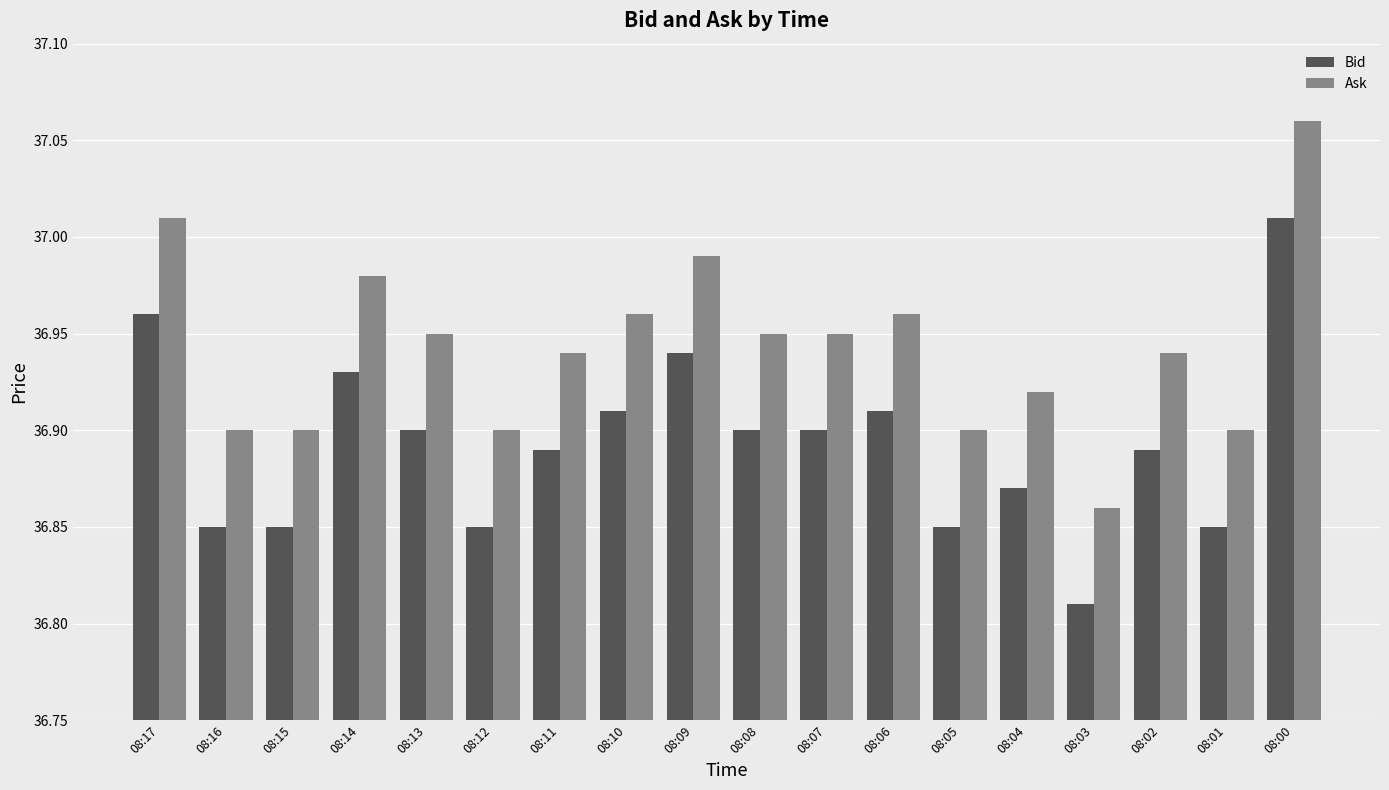

At which label is Ask closest to 36?

08:03